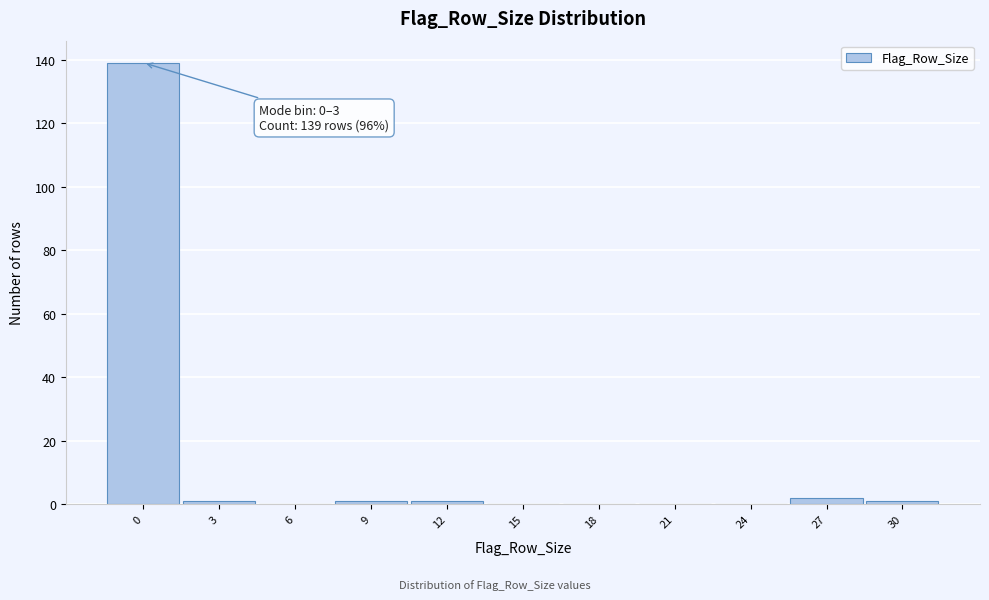

Reading left to right, transcribe all the data shown in this chart.

0=139	3=1	6=0	9=1	12=1	15=0	18=0	21=0	24=0	27=2	30=1